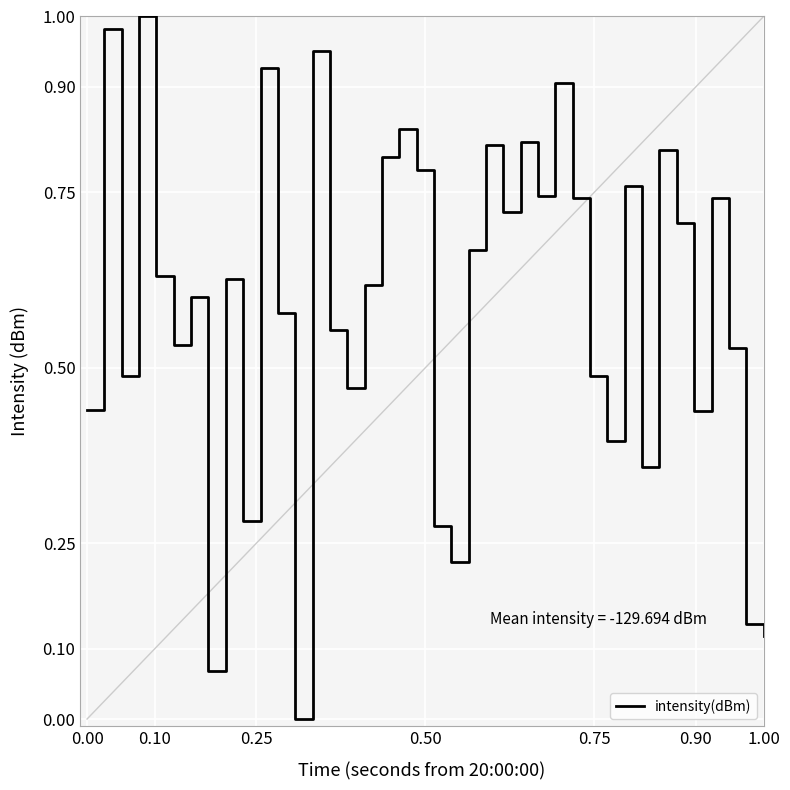

How many points are higher than both their immediate neighbors (excluding endpoints)?

13